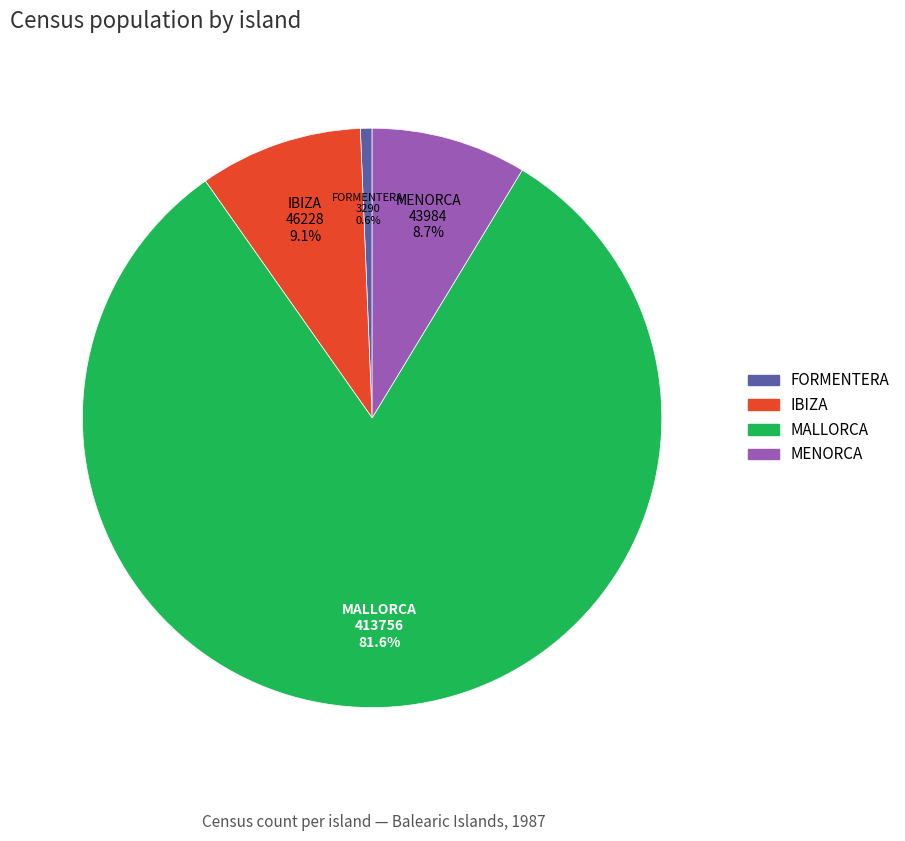

To the nearest percent, what is the difference between the IBIZA and FORMENTERA slice percentages?

8%